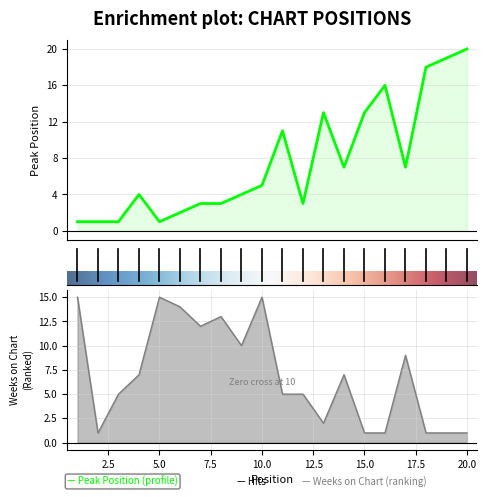

Which has a higher value, 13 or 6?

13